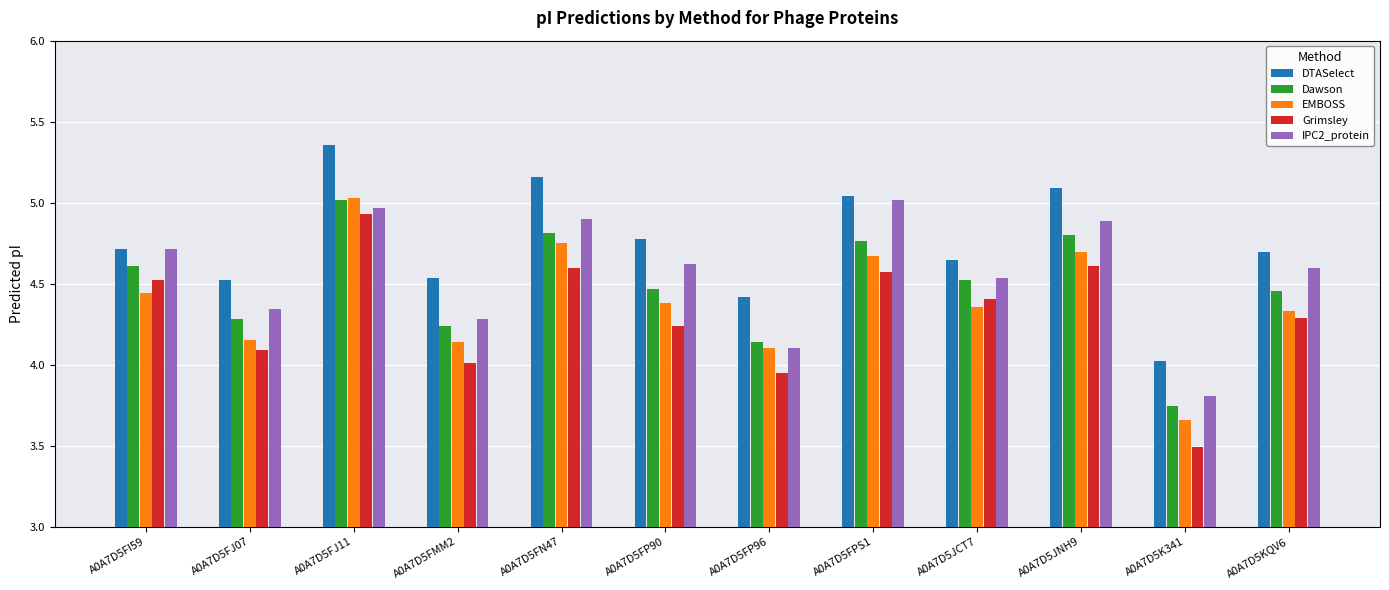

What is the spread (max minus min) of values at A0A7D5K341?

0.5